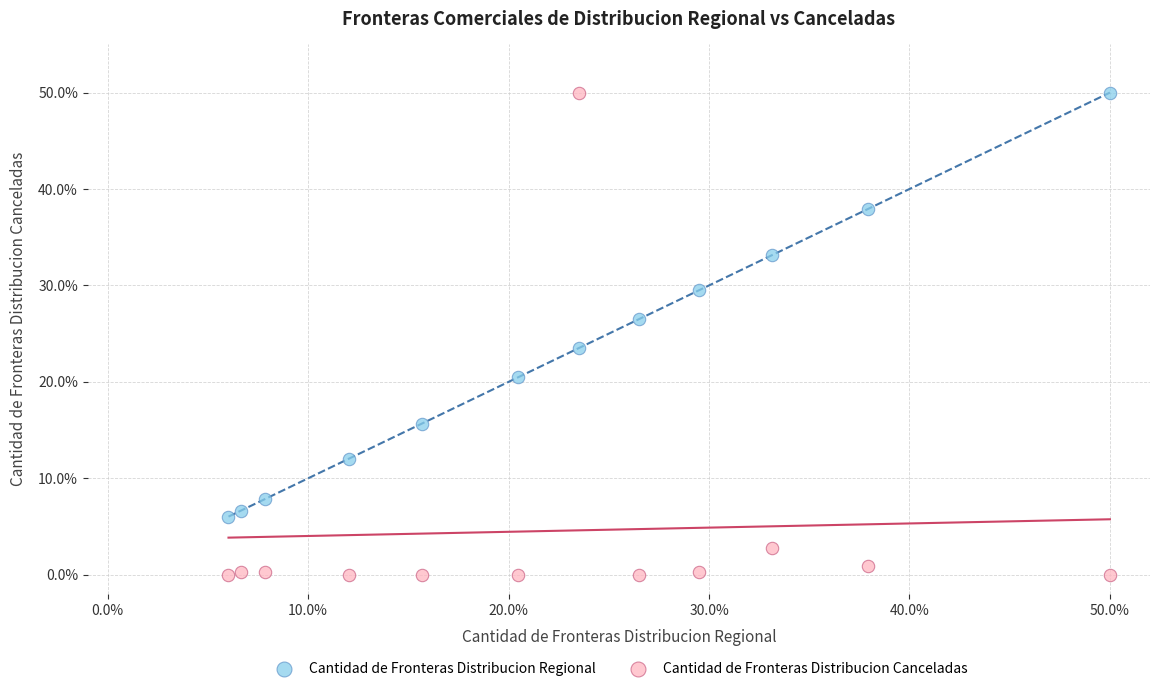

What are all the series names shown in the legend?

Cantidad de Fronteras Distribucion Regional, Cantidad de Fronteras Distribucion Canceladas